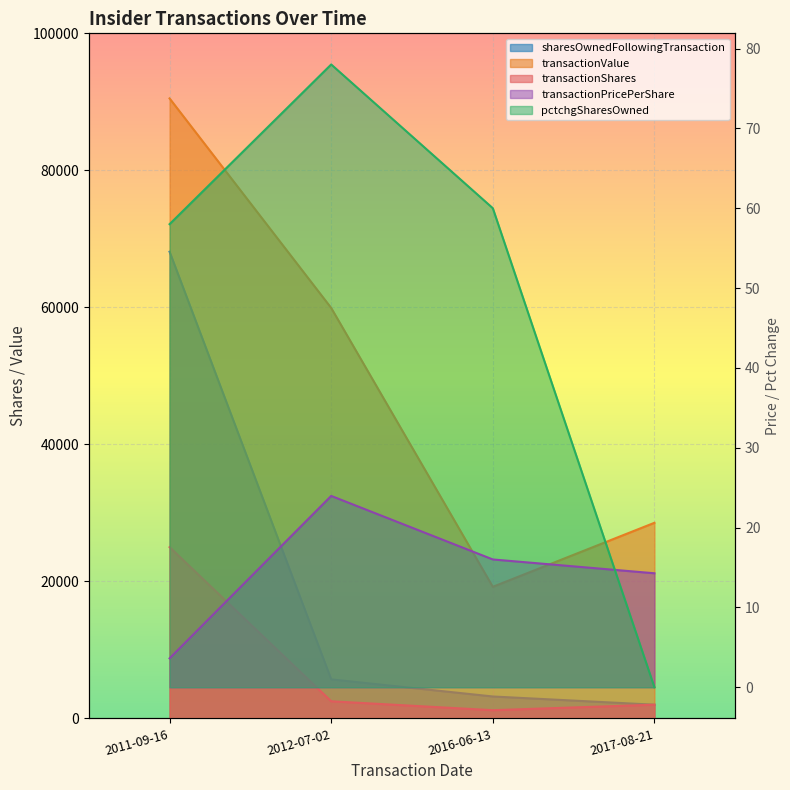

Which series has the largest total across all categories?

transactionValue